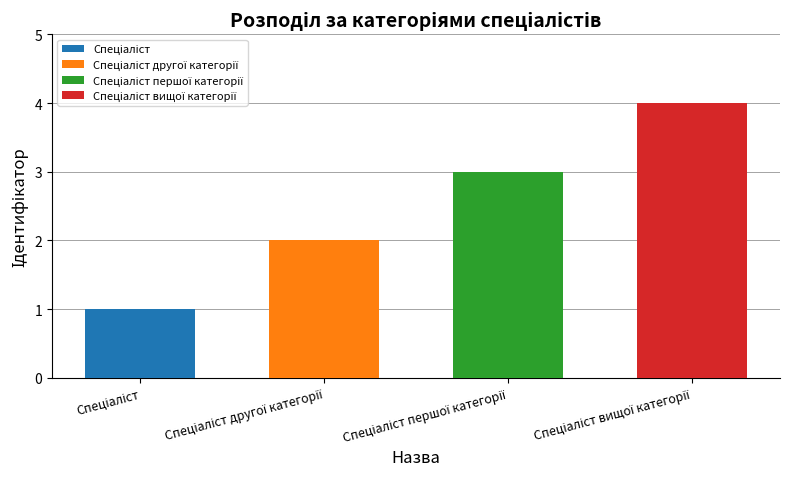

The value at Спеціаліст першої категорії is 4. True or false?

False